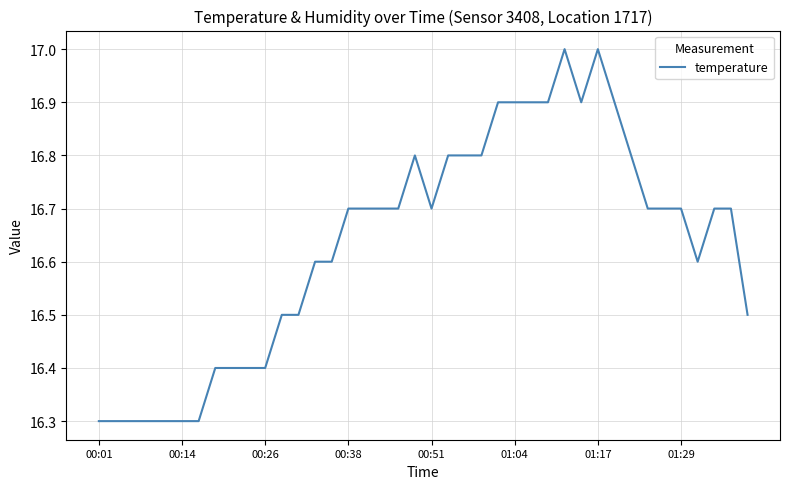

What is the greatest value displayed?

17.0